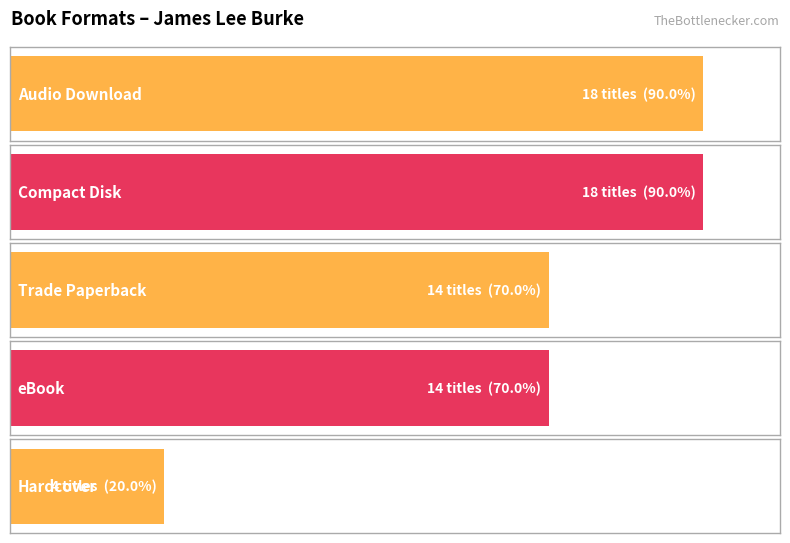

What is the label of the 1st bar from the left?

Audio Download